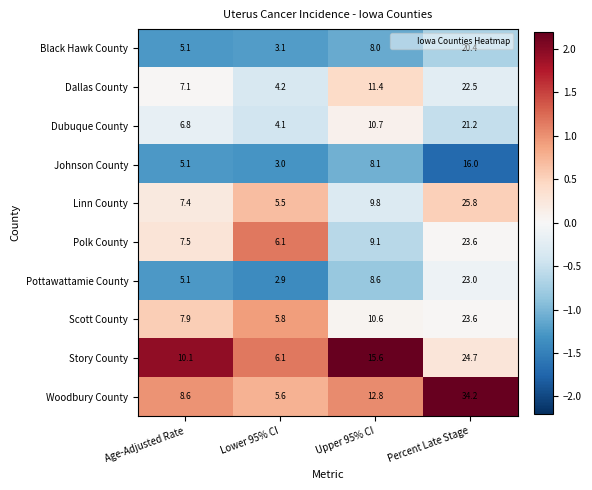

Is it true that Dubuque County equals 17.8 at Upper 95% CI?

False